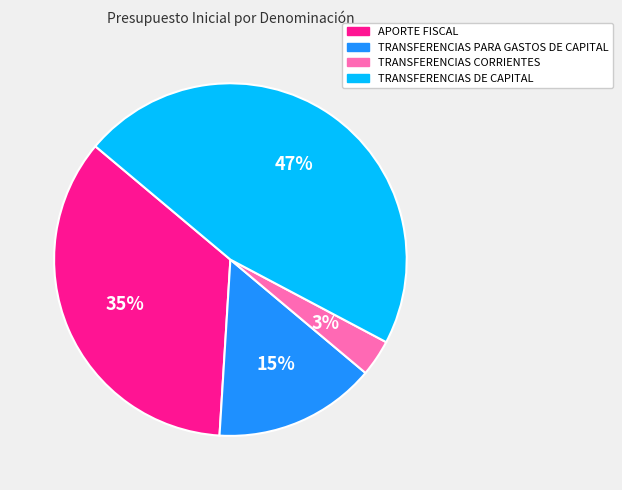

True or false: APORTE FISCAL accounts for 26% of the total.

False